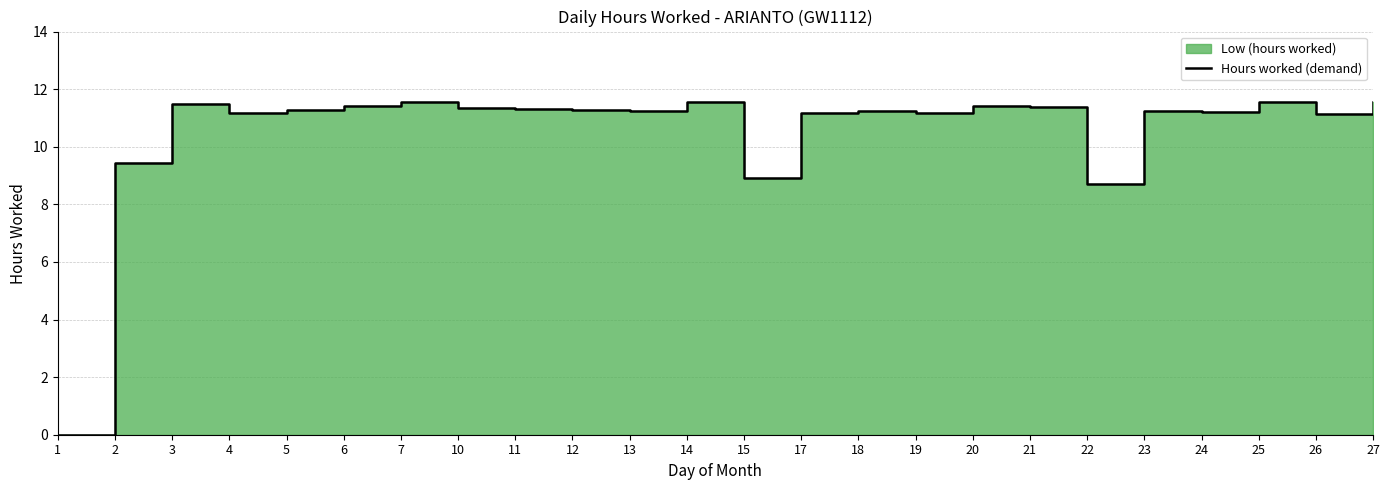

How many values are below 11?

4